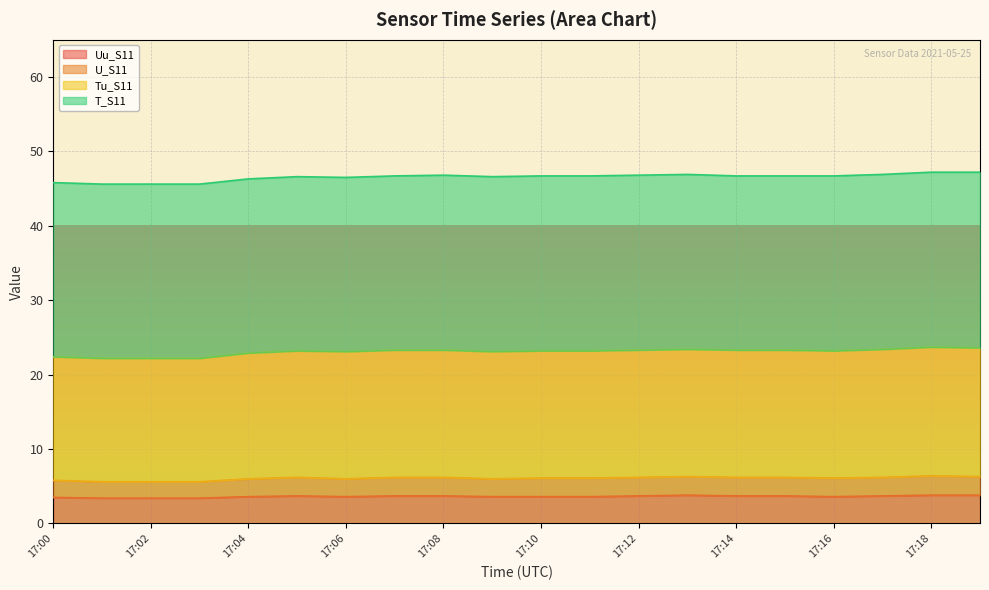

What is the highest value of the Uu_S11 series?

3.8